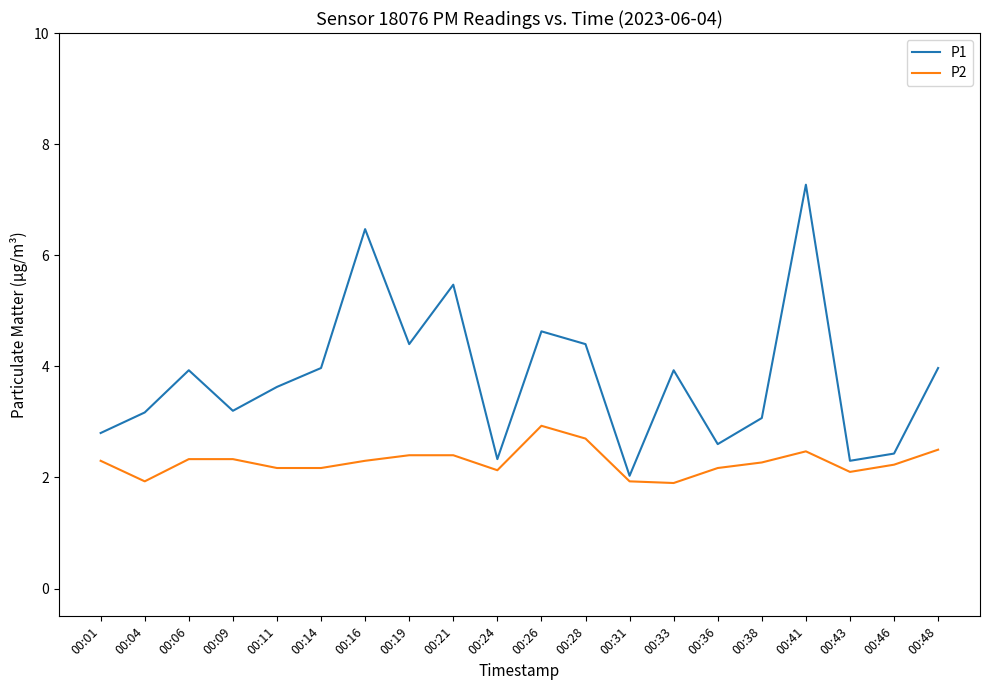

Is it true that P1 equals 3.2 at 00:04?

True